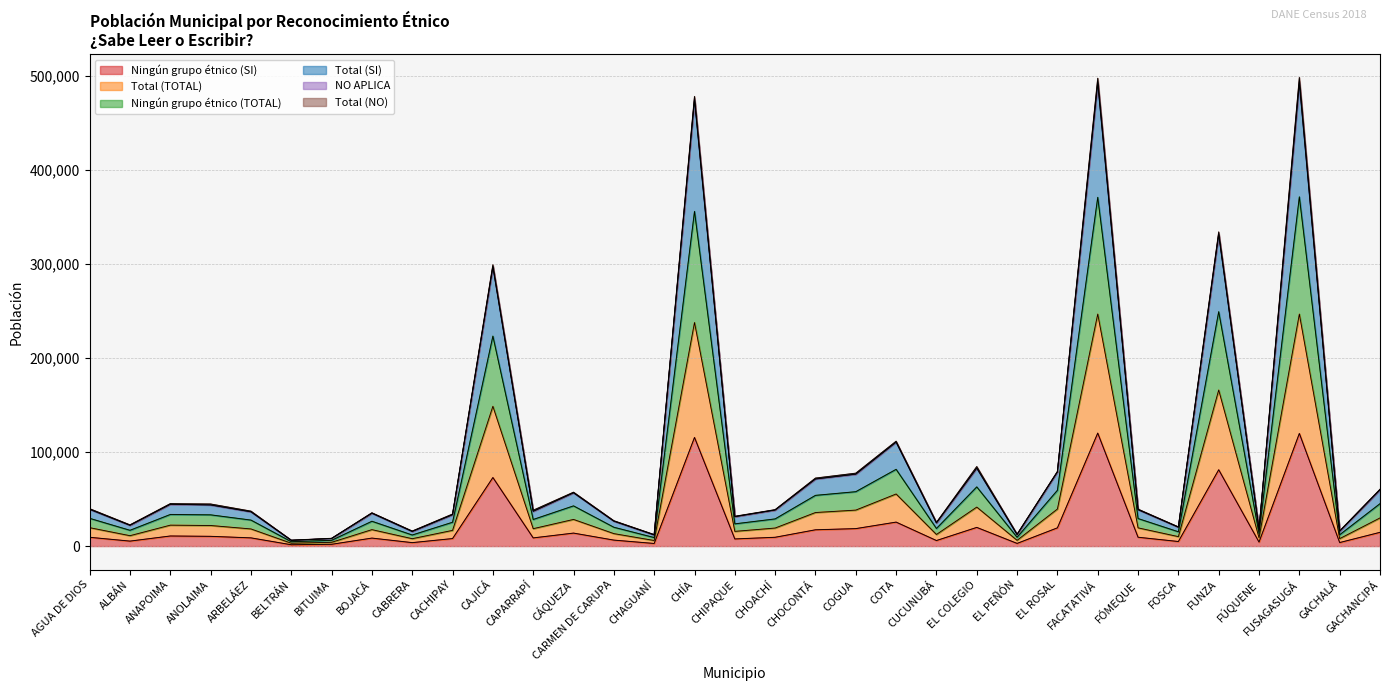

What is the highest value of the Ningún grupo étnico (SI) series?

120231